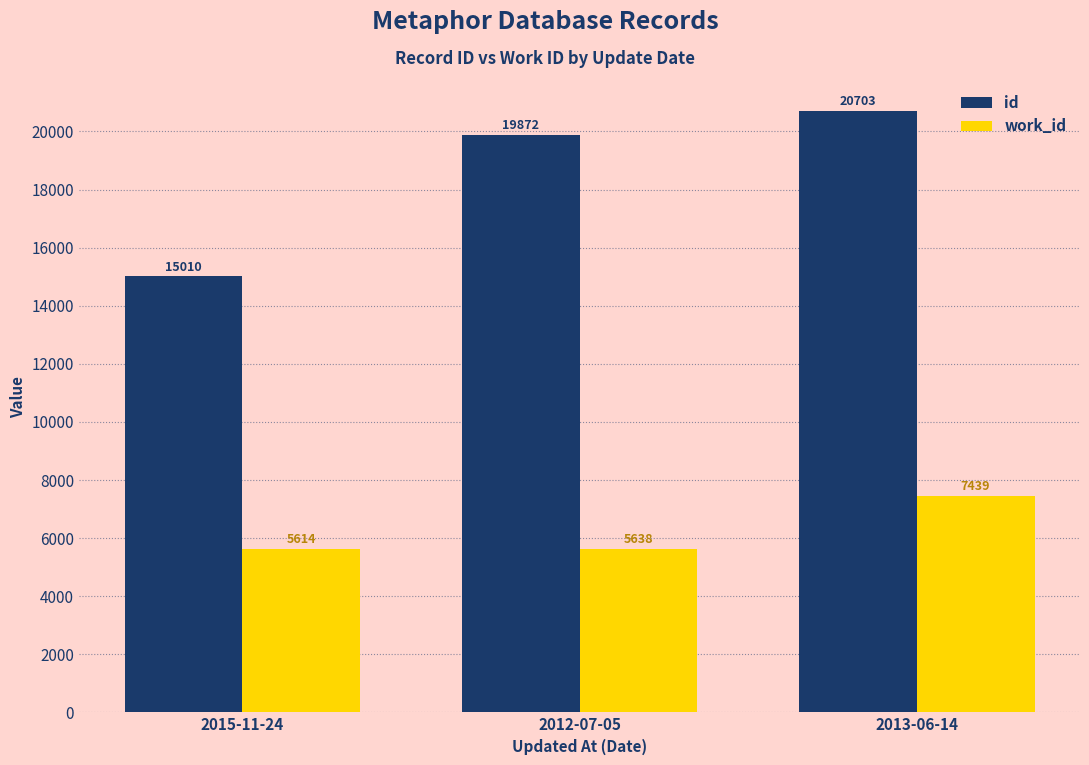

Reading left to right, what are all the values shown in this chart?

id: 15010	19872	20703
work_id: 5614	5638	7439